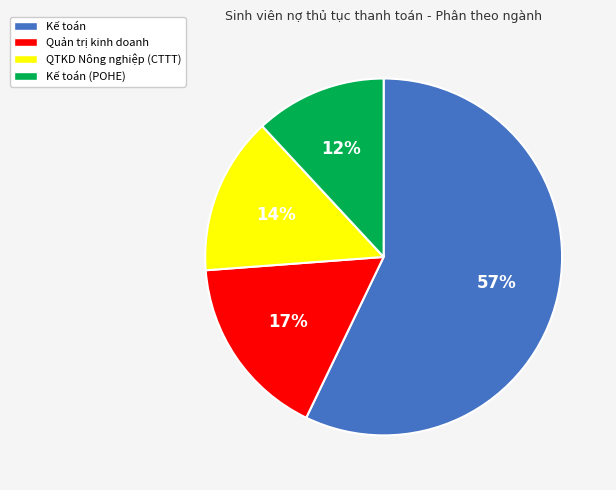

To the nearest percent, what is the average slice percentage?

25%